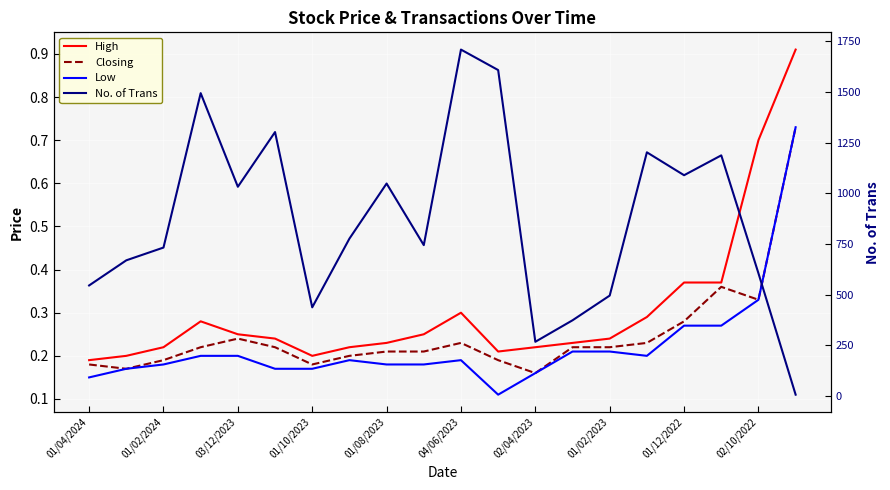

Is it true that Closing equals 0.1 at 04/06/2023?

False